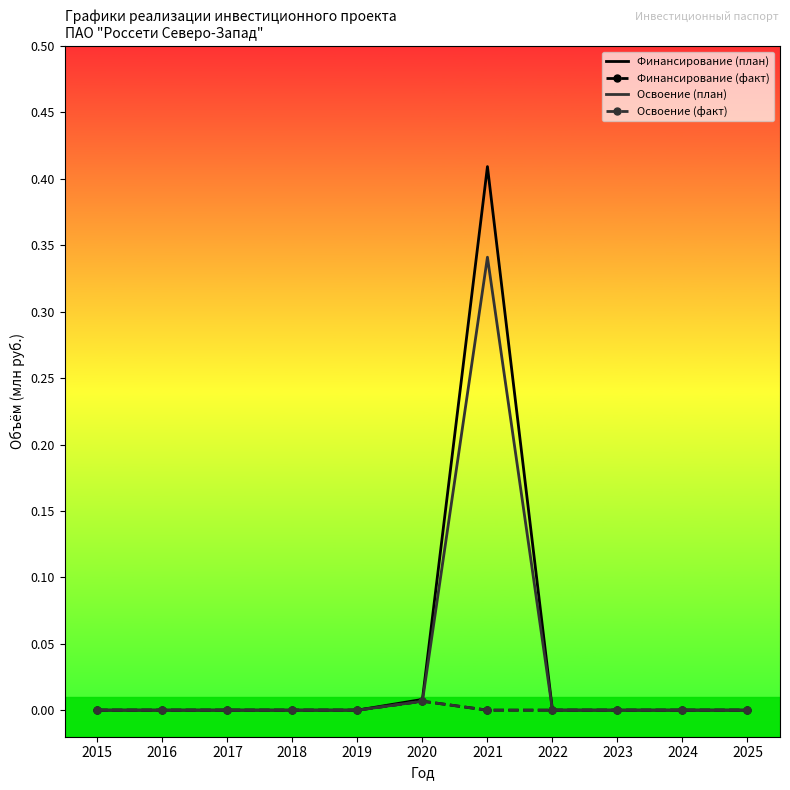

Is it true that Финансирование (факт) equals 0.0 at 2025?

True